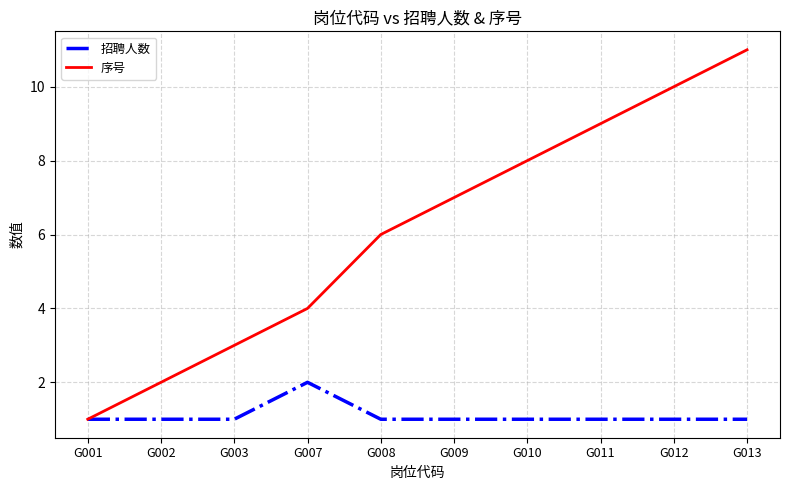

Rank the series at G002 from highest to lowest value.

序号, 招聘人数